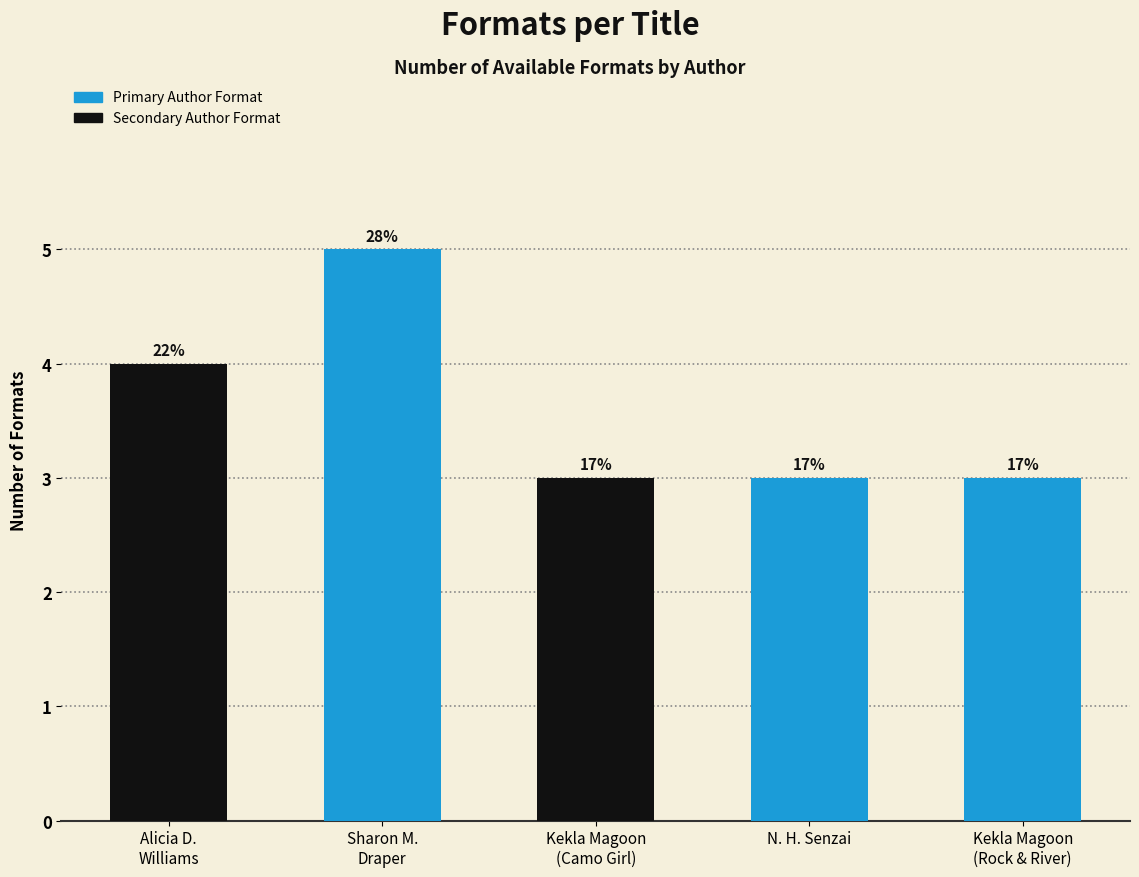

How many bars are there in total?

5